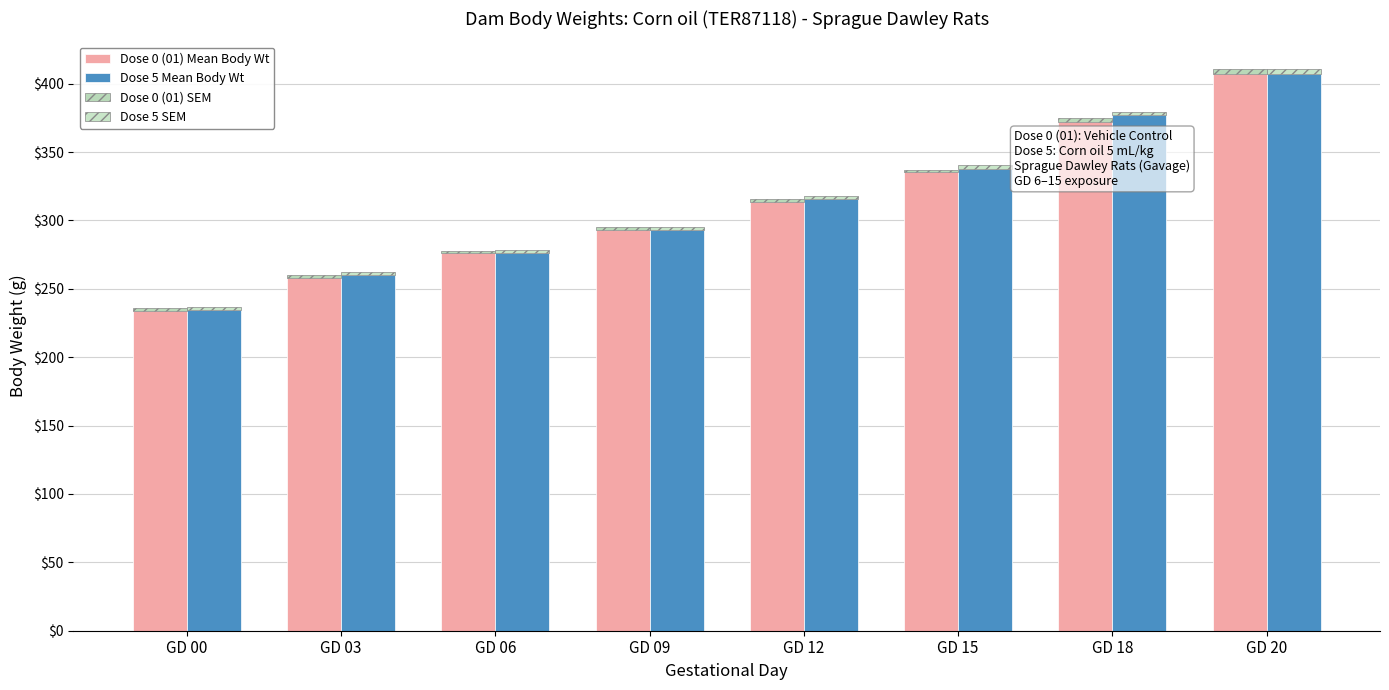

How many data points does each series have?

8